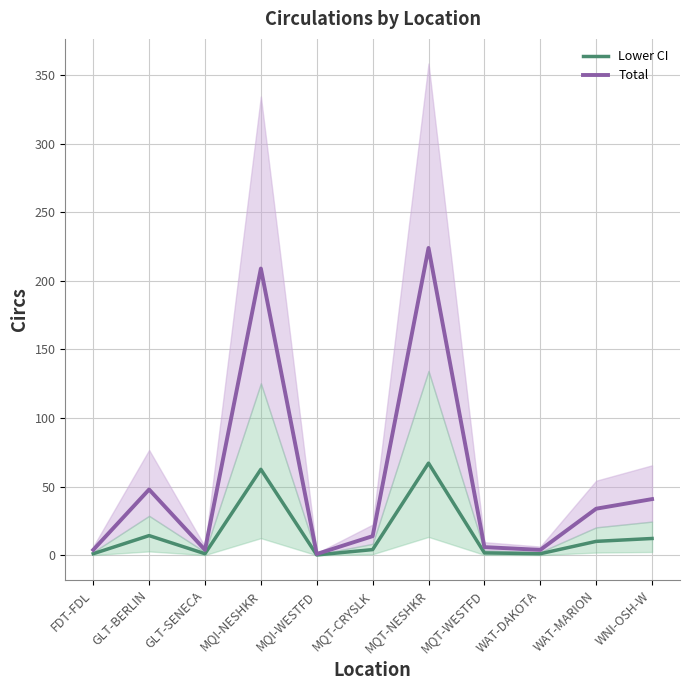

The Lower CI series shows 4.6 at GLT-BERLIN. True or false?

False